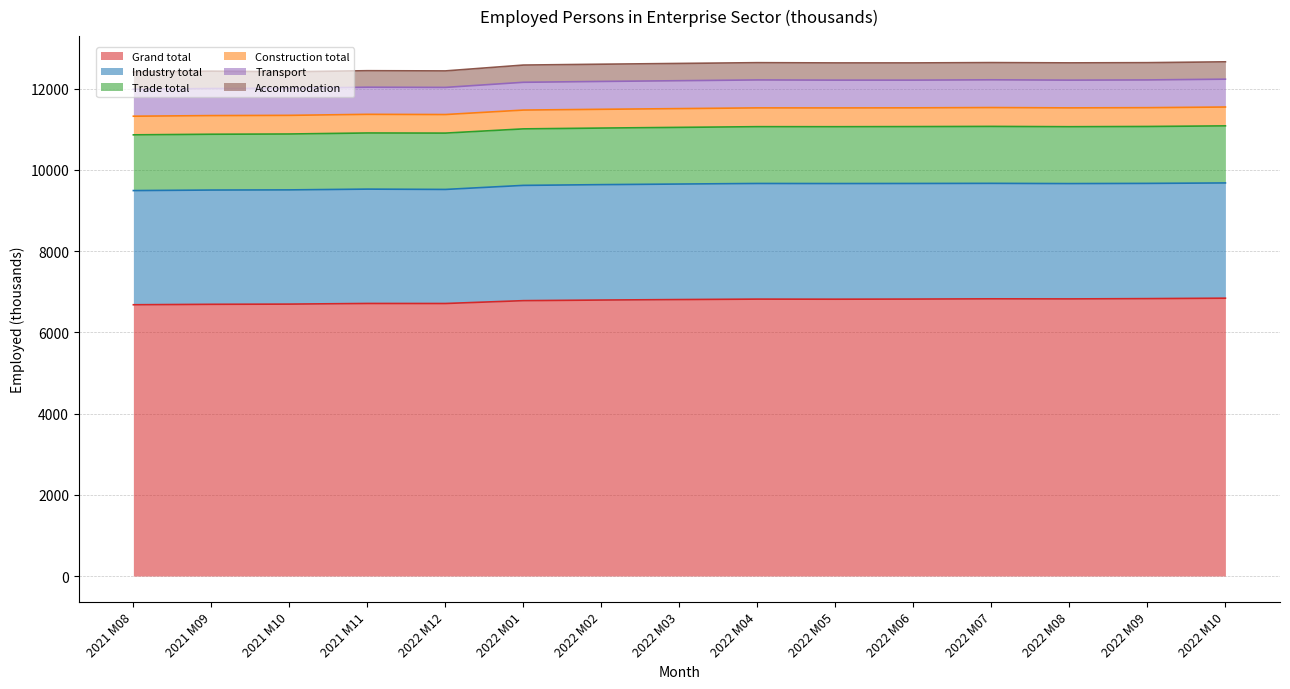

At 2022 M07, list the series in order from smallest to largest.

Accommodation, Construction total, Transport, Trade total, Industry total, Grand total